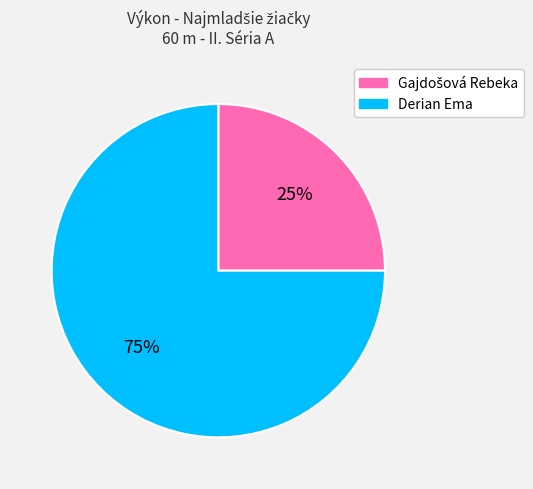

To the nearest percent, what is the average slice percentage?

50%